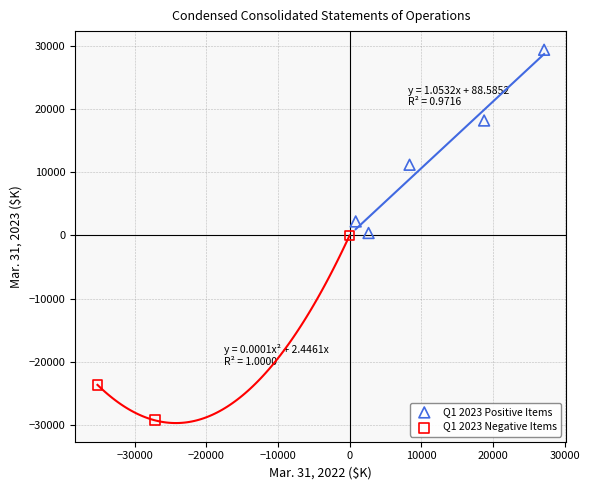

Which series contains the lowest Y value?

Q1 2023 Negative Items